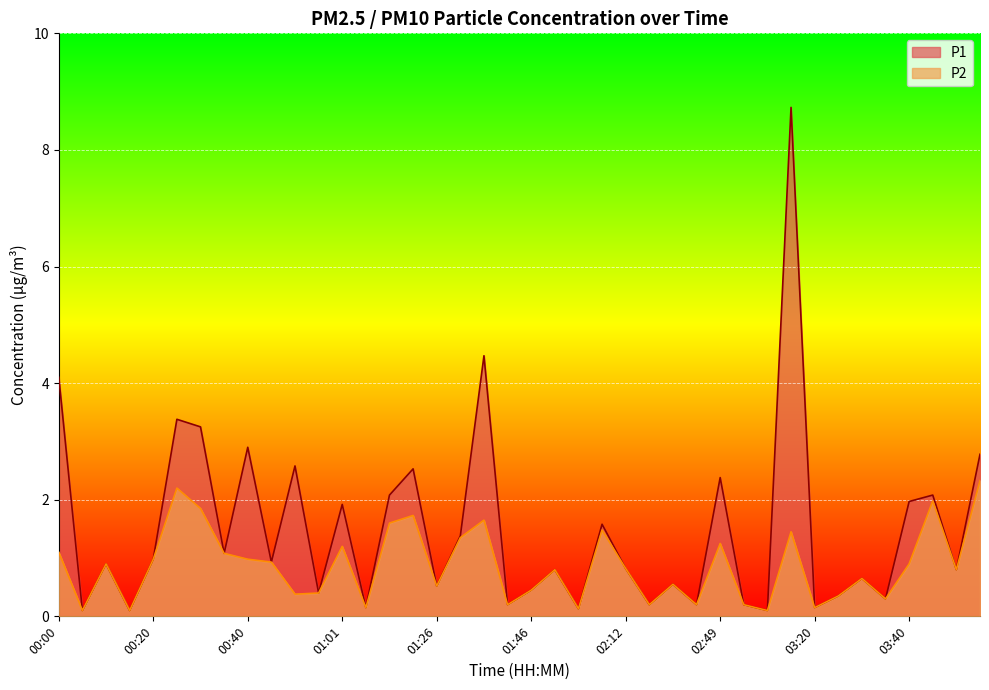

Reading left to right, what are all the values shown in this chart?

P1: 00:00=4.1	00:05=0.1	00:10=0.9	00:15=0.1	00:20=1.0	00:25=3.4	00:30=3.2	00:35=1.1	00:40=2.9	00:45=0.9	00:50=2.6	00:56=0.4	01:01=1.9	01:06=0.1	01:16=2.1	01:21=2.5	01:26=0.5	01:31=1.4	01:36=4.5	01:41=0.2	01:46=0.5	01:57=0.8	02:02=0.1	02:07=1.6	02:12=0.8	02:17=0.2	02:33=0.6	02:38=0.2	02:49=2.4	02:54=0.2	02:59=0.1	03:15=8.7	03:20=0.1	03:25=0.3	03:30=0.7	03:35=0.3	03:40=2.0	03:46=2.1	03:56=0.8	04:01=2.8
P2: 00:00=1.1	00:05=0.1	00:10=0.9	00:15=0.1	00:20=1.0	00:25=2.2	00:30=1.9	00:35=1.1	00:40=1.0	00:45=0.9	00:50=0.4	00:56=0.4	01:01=1.2	01:06=0.1	01:16=1.6	01:21=1.7	01:26=0.5	01:31=1.4	01:36=1.6	01:41=0.2	01:46=0.5	01:57=0.8	02:02=0.1	02:07=1.5	02:12=0.8	02:17=0.2	02:33=0.6	02:38=0.2	02:49=1.2	02:54=0.2	02:59=0.1	03:15=1.4	03:20=0.1	03:25=0.3	03:30=0.7	03:35=0.3	03:40=0.9	03:46=2.0	03:56=0.8	04:01=2.3